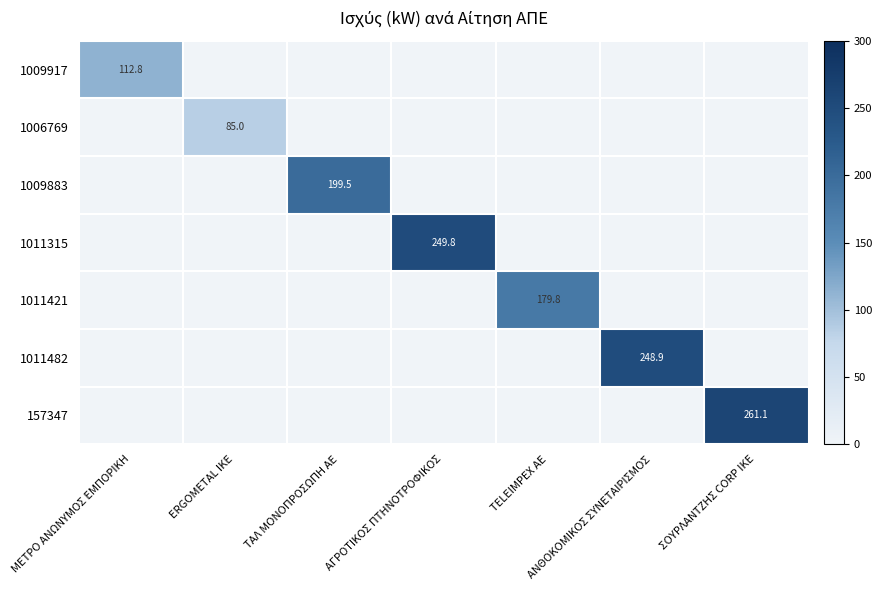

True or false: 1011315 has a value of 0.0 at ERGOMETAL ΙΚΕ.

True